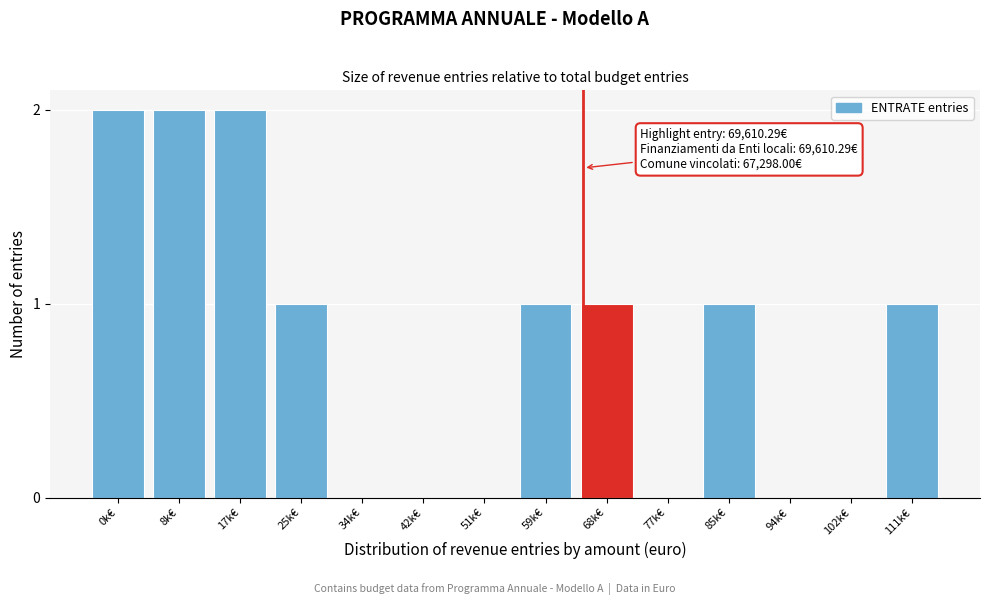

Reading right to left, transcribe all the data shown in this chart.

111k€=1	102k€=0	94k€=0	85k€=1	77k€=0	68k€=1	59k€=1	51k€=0	42k€=0	34k€=0	25k€=1	17k€=2	8k€=2	0k€=2